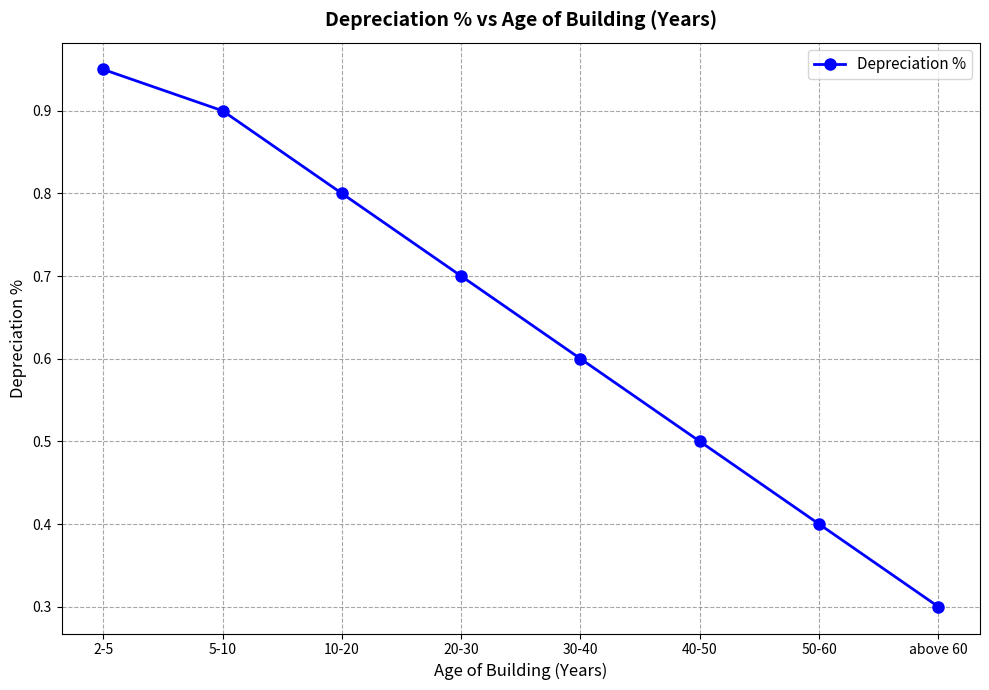

Between 10-20 and 2-5, which is larger?

2-5